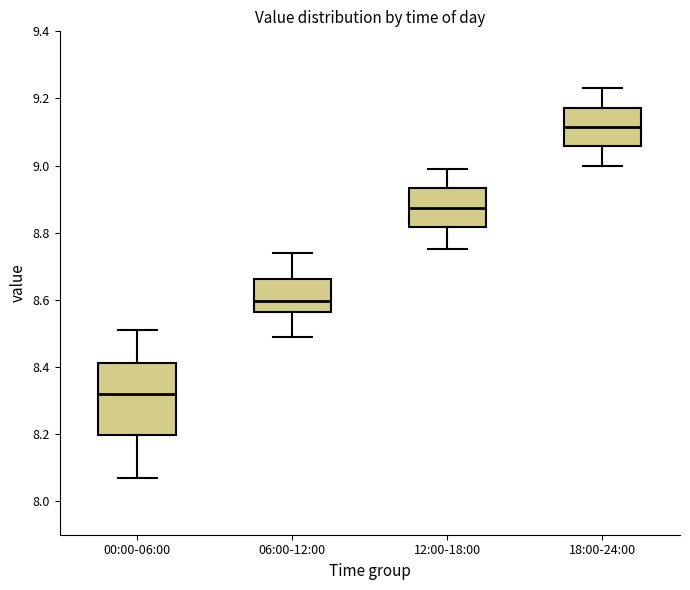

Where does the lower whisker of the box for 00:00-06:00 end on the y-axis? The values are not printed on the chart, so give them approximately, as read against the axis.

8.08